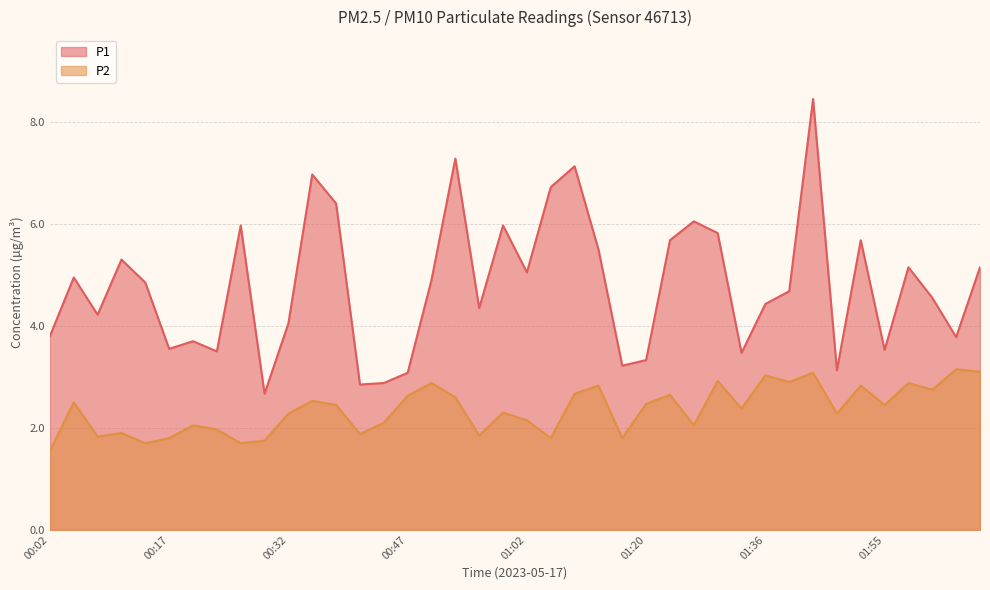

True or false: P1 has a value of 4.2 at 01:42.

False